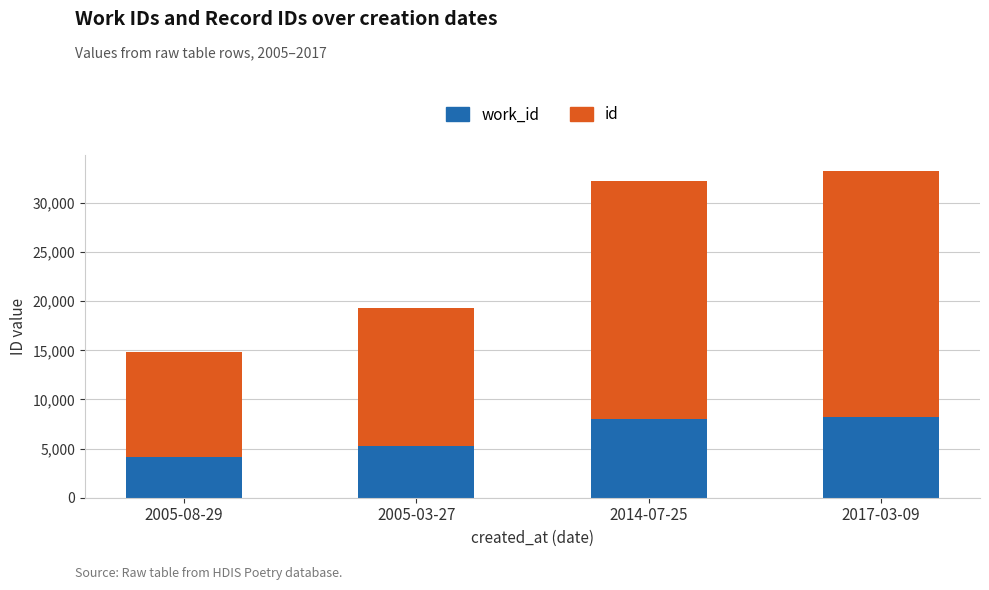

What is the total value across all series at 2005-03-27?

19275